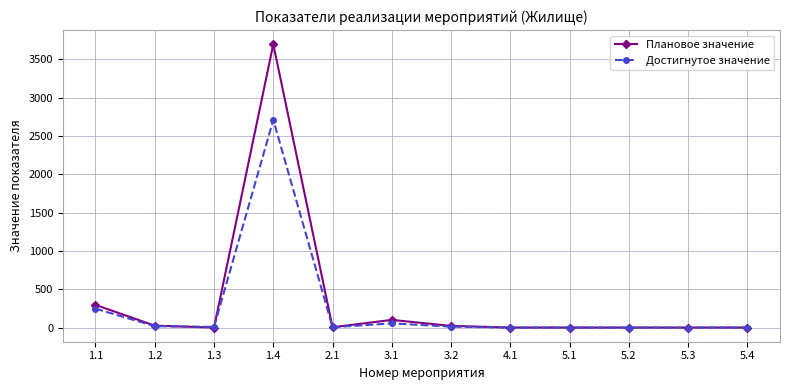

How many categories are shown in the chart?

12